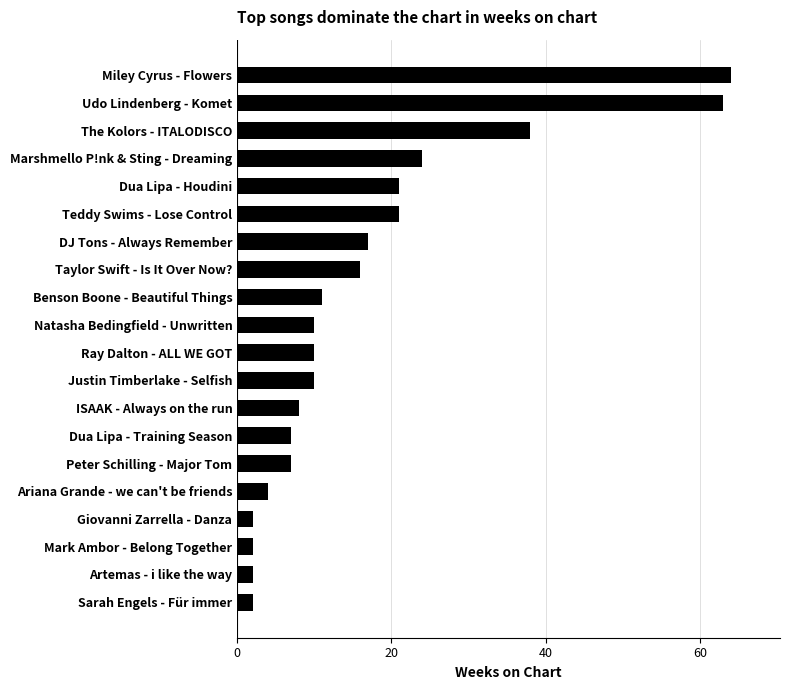

How many categories are shown in the chart?

20